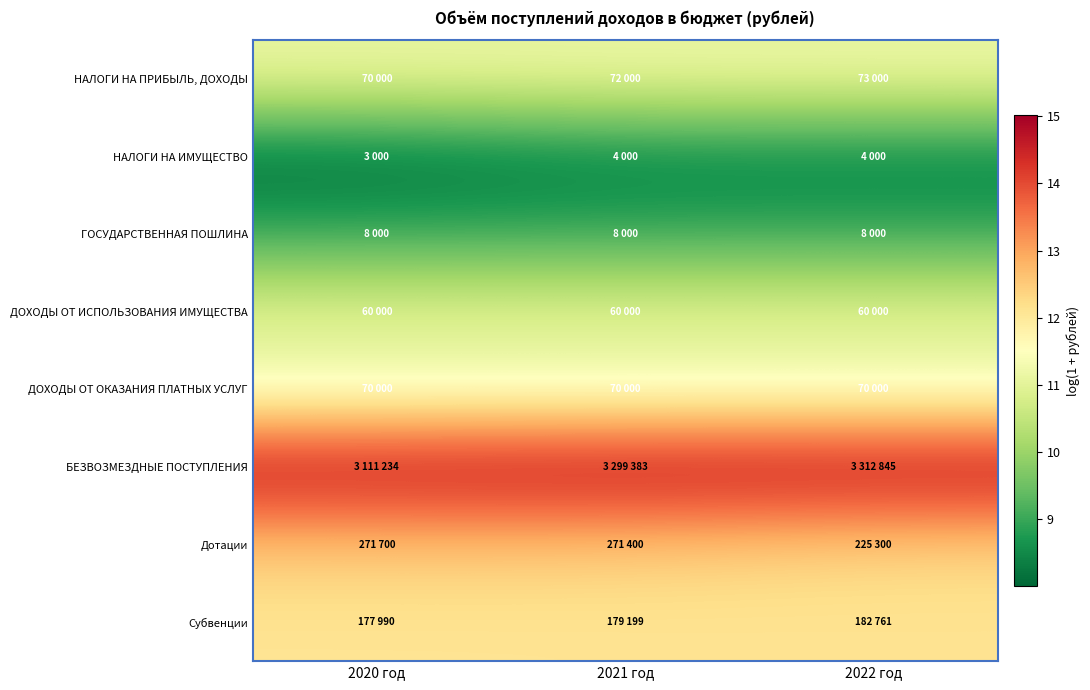

At how many categories does at least one series exceed 13?

3